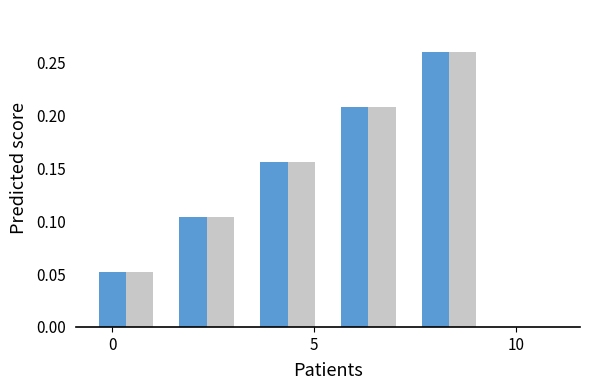

Are the bars horizontal?

No